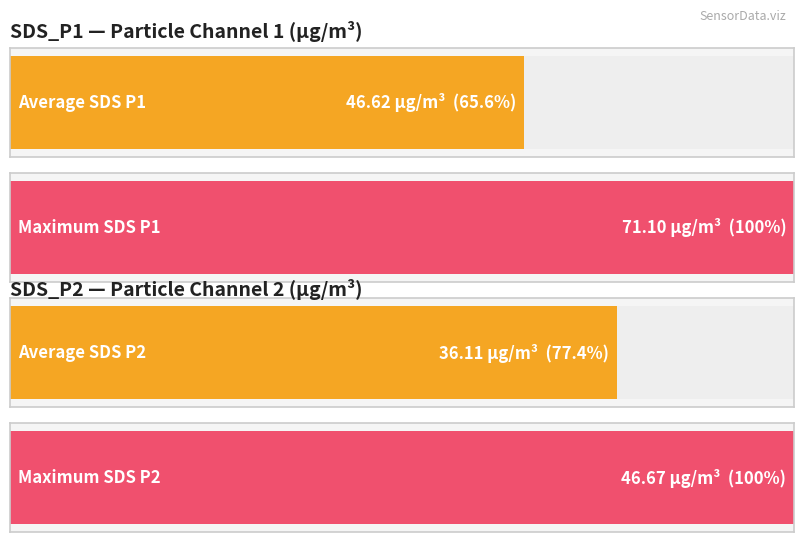

Which series has the largest total across all categories?

SDS_P1